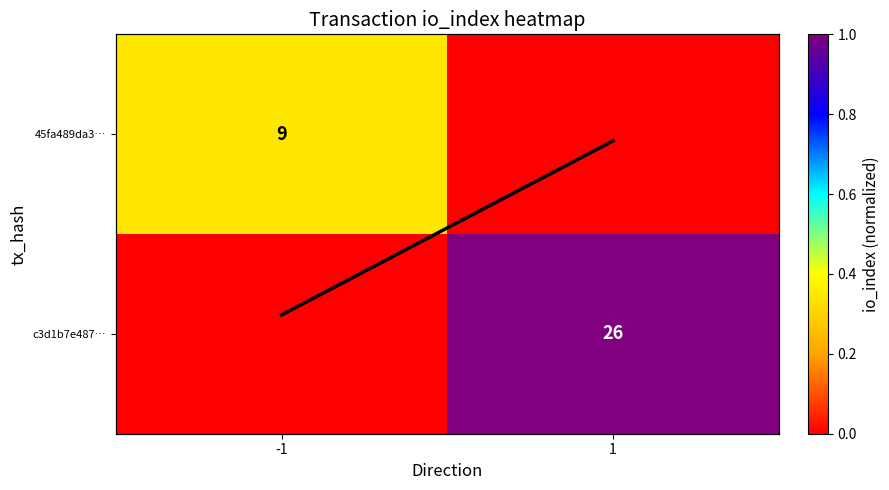

Which series changed the most between -1 and 1?

c3d1b7e487…